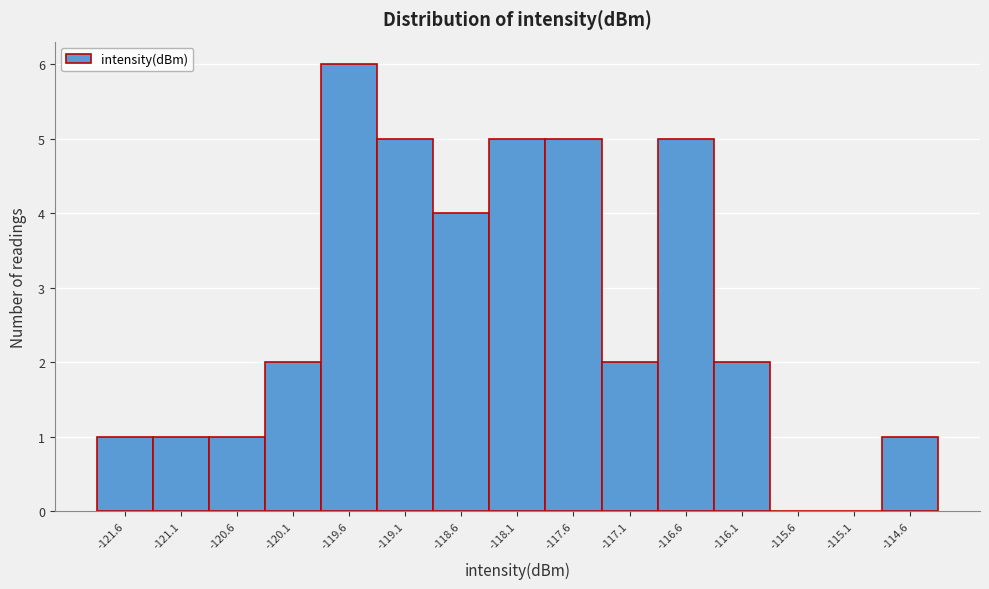

Which range on the x-axis has the tallest bar?

-119.9 to -119.4